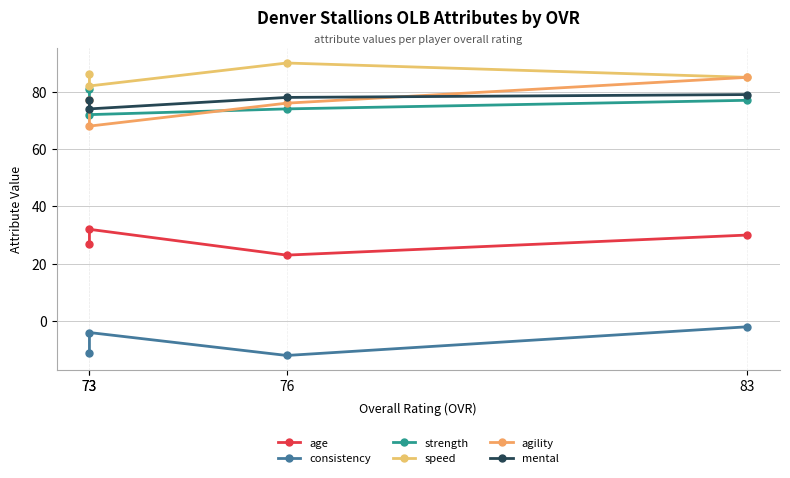

Does the chart have visible grid lines?

Yes